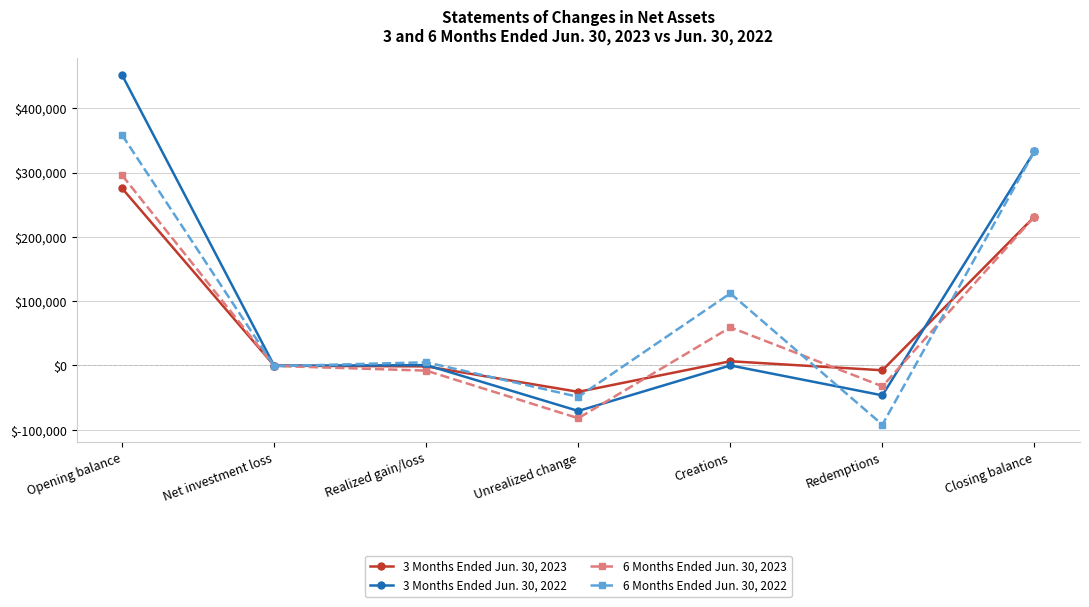

True or false: 6 Months Ended Jun. 30, 2023 and 6 Months Ended Jun. 30, 2022 intersect in this chart.

True